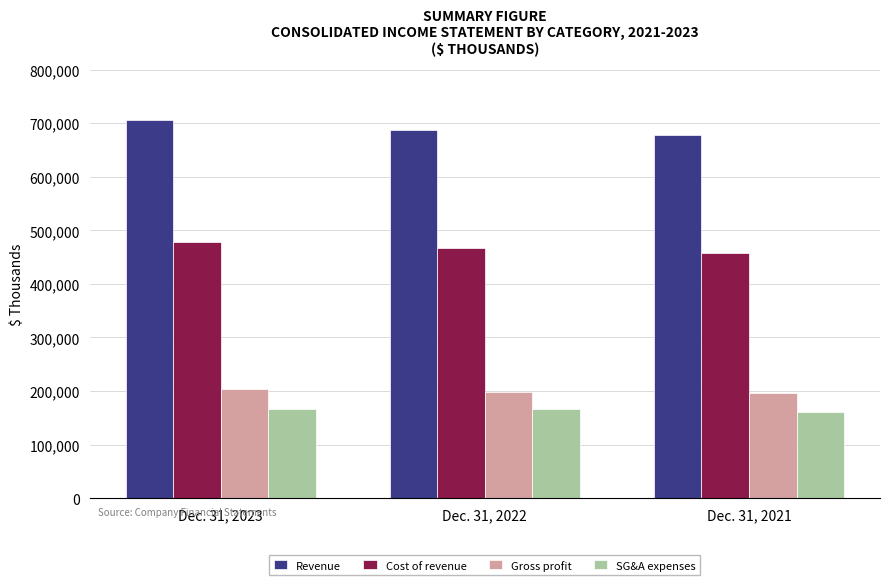

What is the sum of the SG&A expenses values at Dec. 31, 2021 and Dec. 31, 2022?

327734